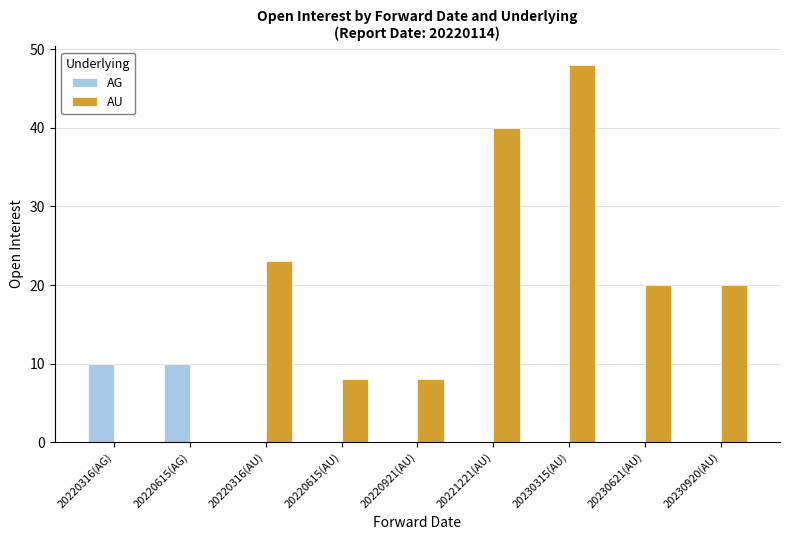

At which category is the sum across all series the highest?

20230315(AU)